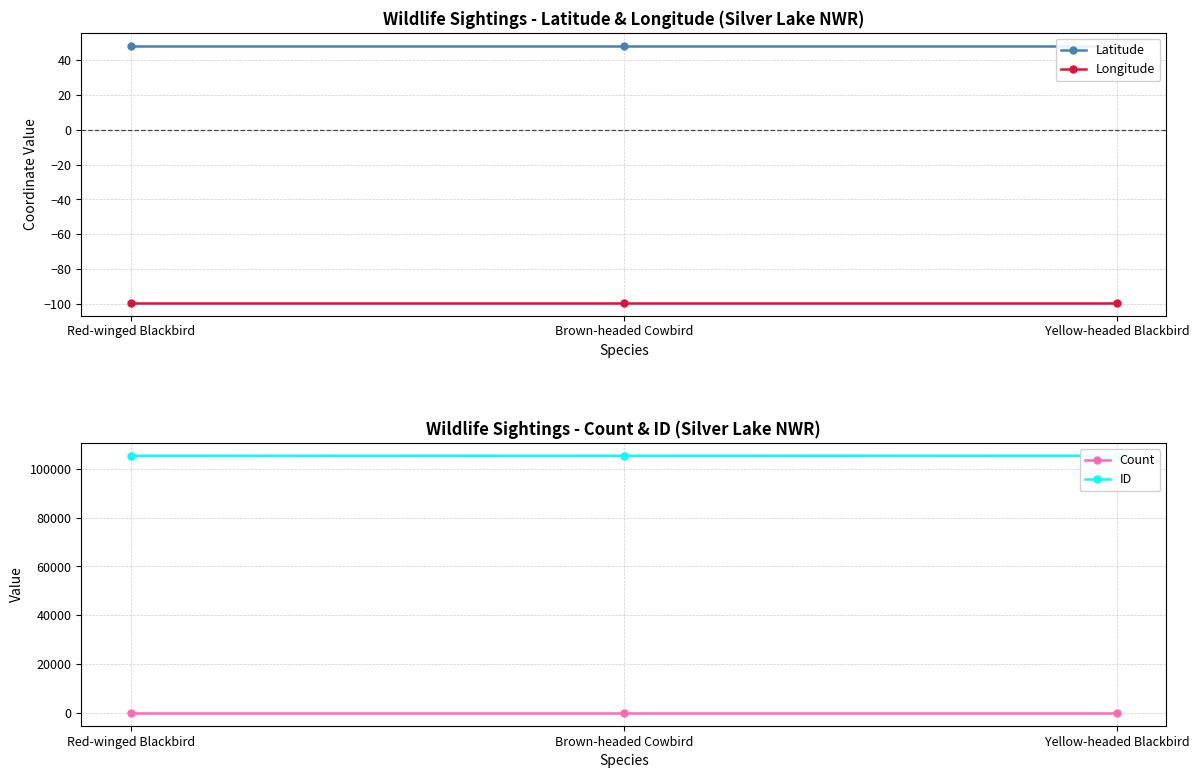

Which label corresponds to the smallest value in the chart?

Red-winged Blackbird